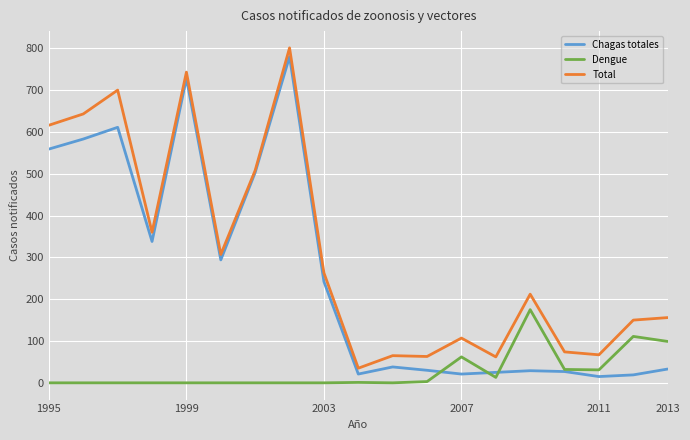

What is the minimum value for Total?

35